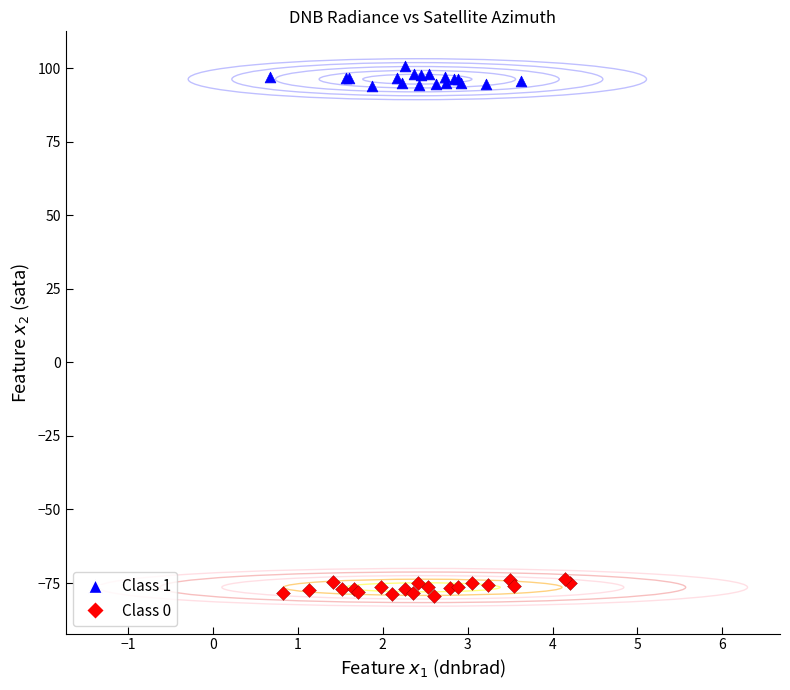

Which series reaches the minimum Y coordinate?

Class 0